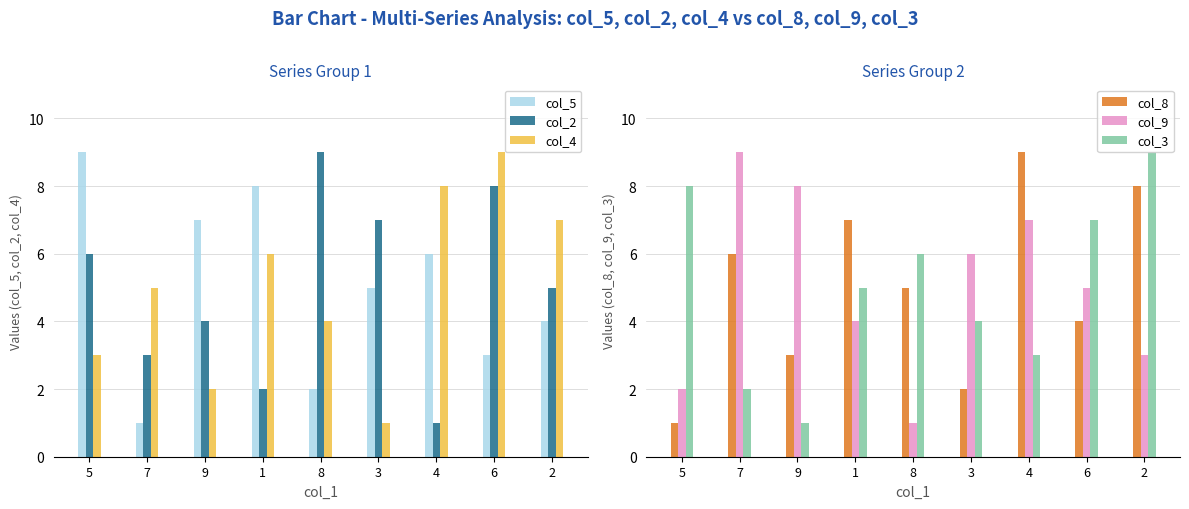

At how many categories does at least one series exceed 3?

9